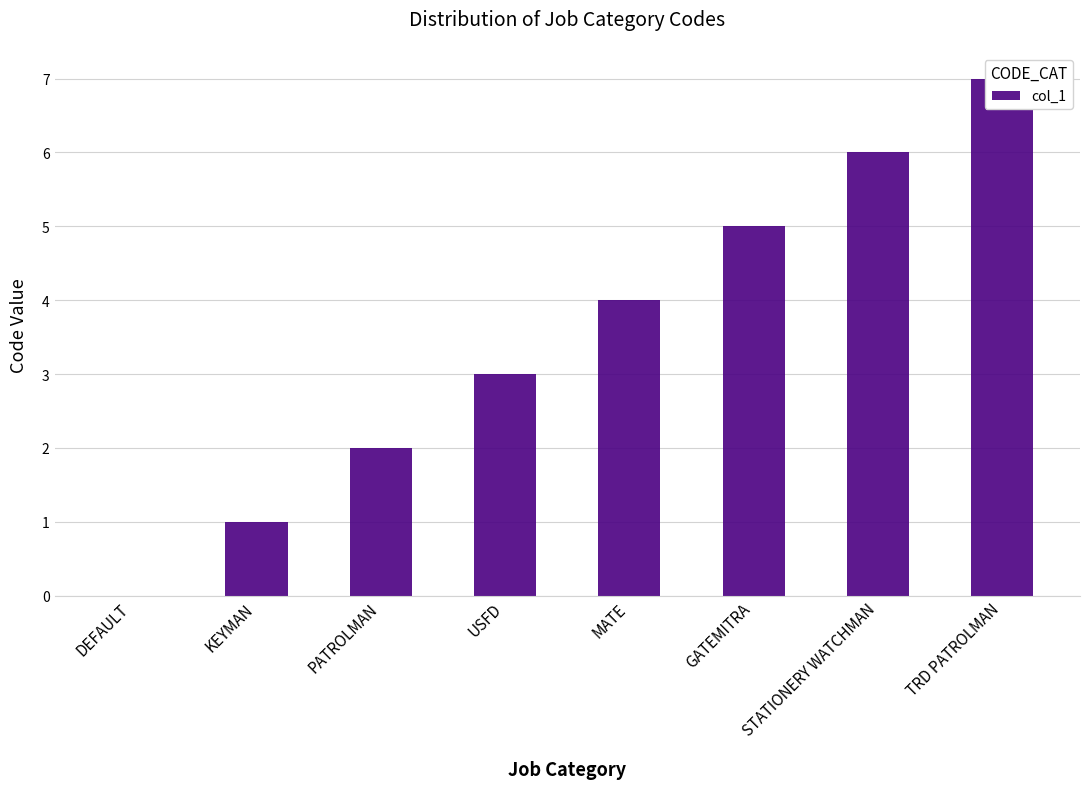

Where does the data first go above 4?

GATEMITRA